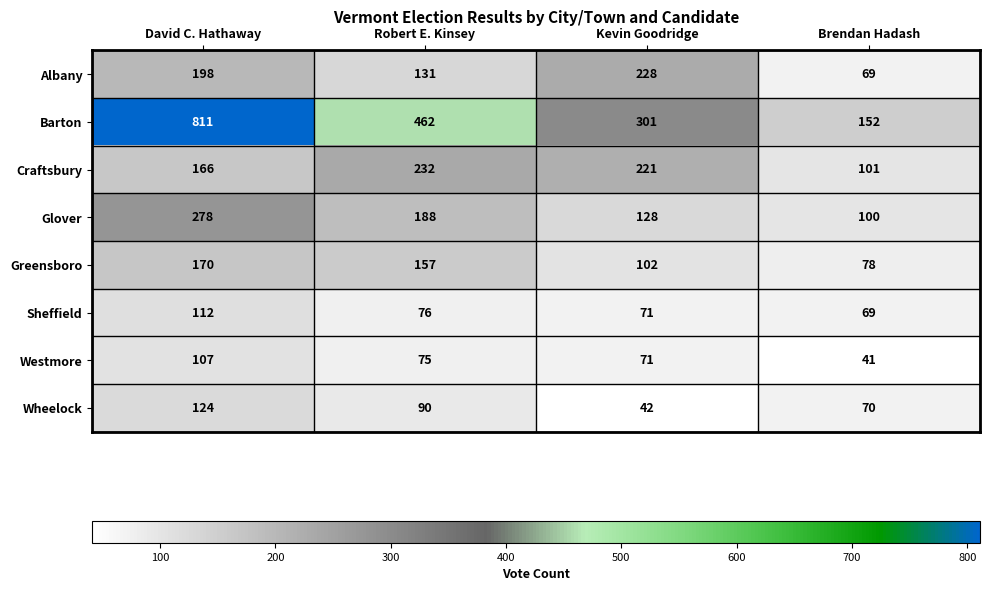

At which label is Albany closest to 148?

Robert E. Kinsey